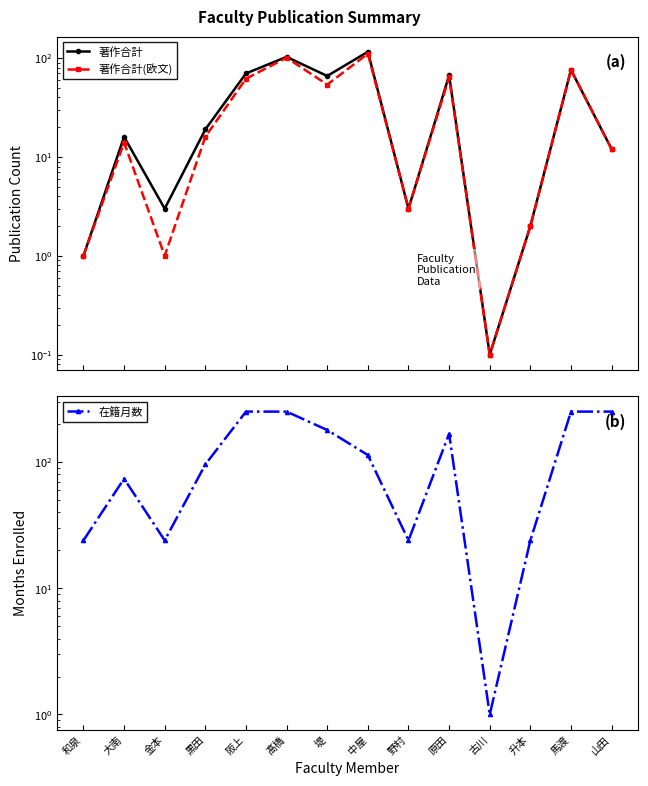

What are all the series names shown in the legend?

著作合計, 著作合計(欧文), 在籍月数